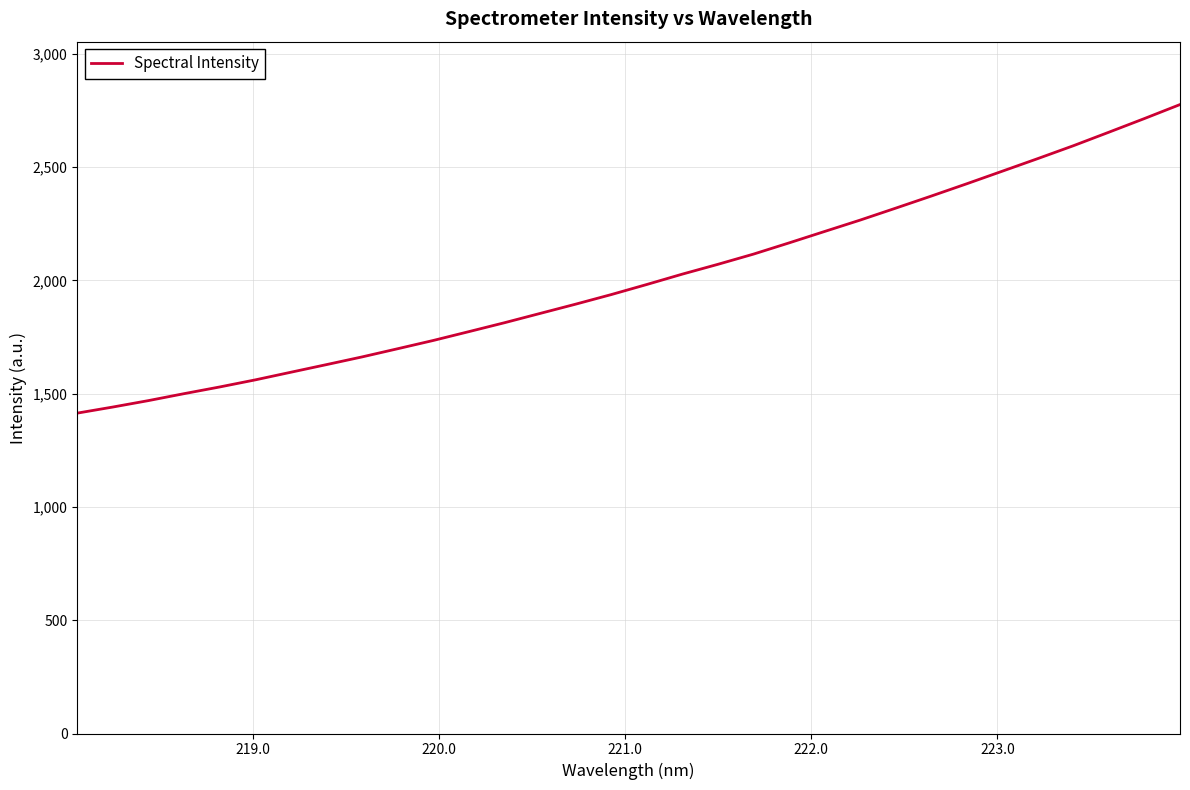

What is the difference between the maximum and minimum values?

1362.1